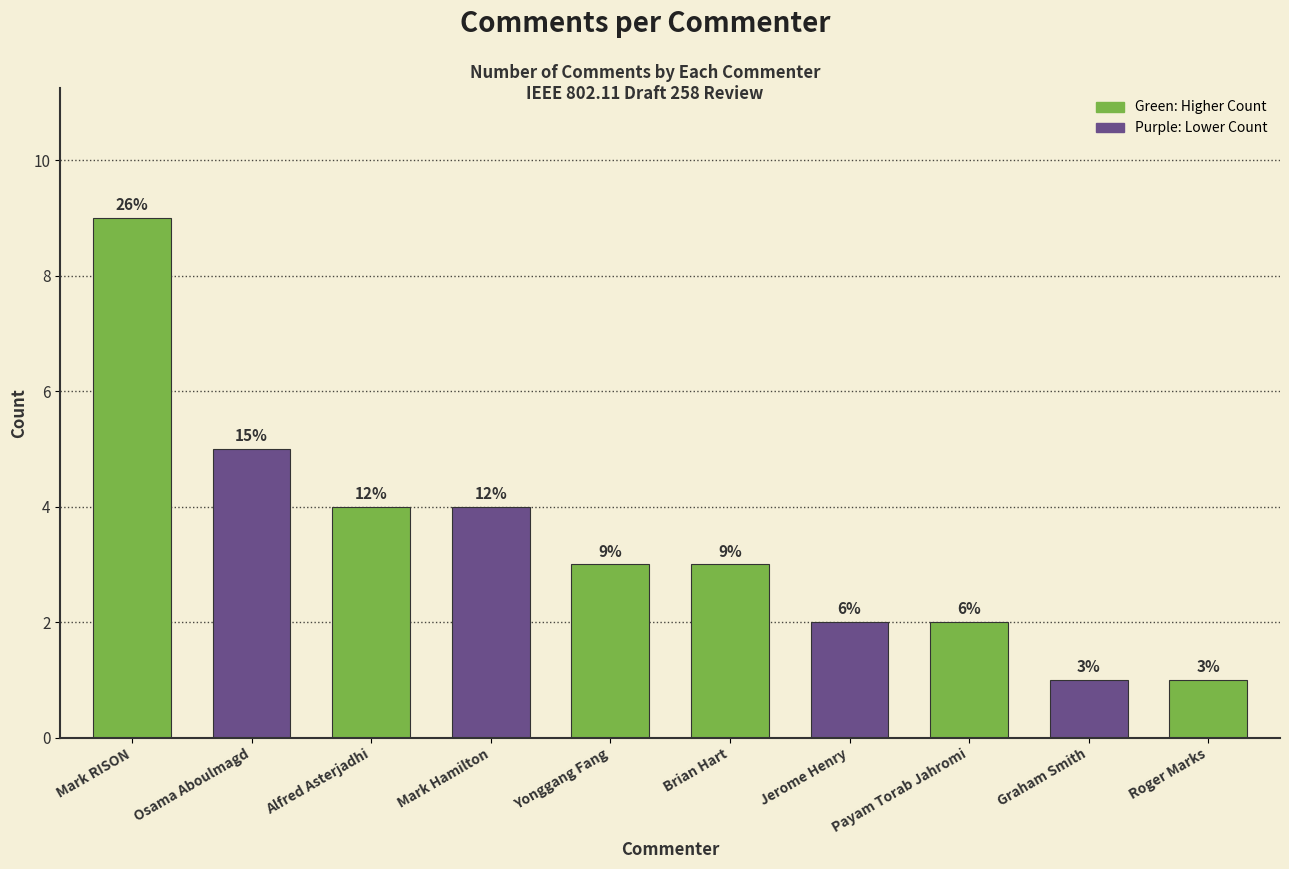

At which category does the chart reach its peak across all series?

Mark RISON